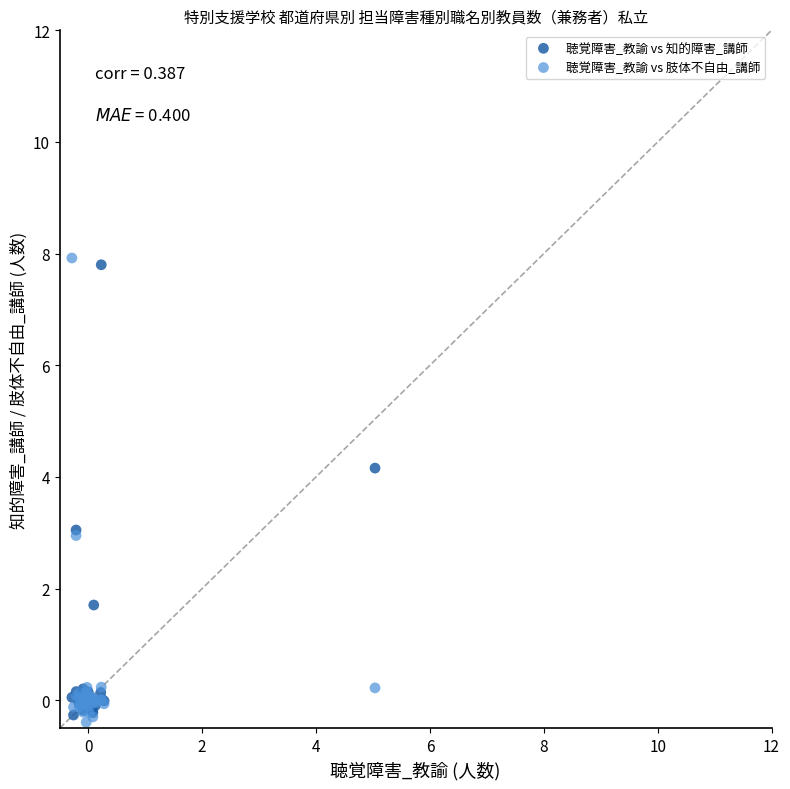

What are all the series names shown in the legend?

聴覚障害_教諭 vs 知的障害_講師, 聴覚障害_教諭 vs 肢体不自由_講師